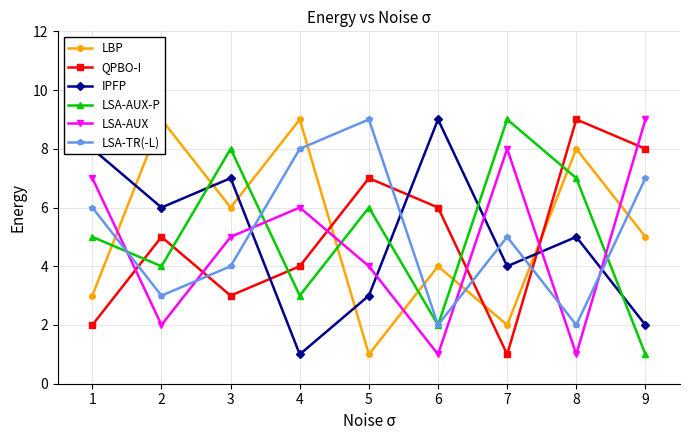

At which label is QPBO-I closest to 5?

2